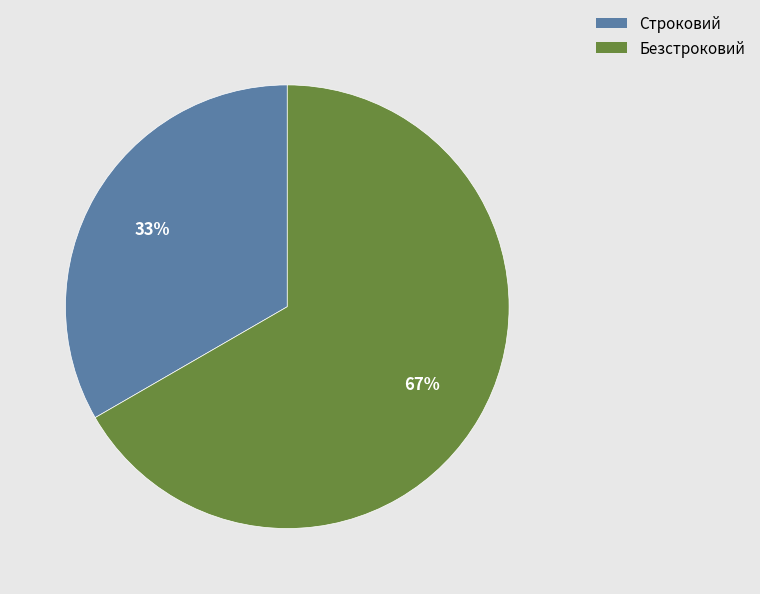

Which category has the smallest portion of the pie?

Строковий